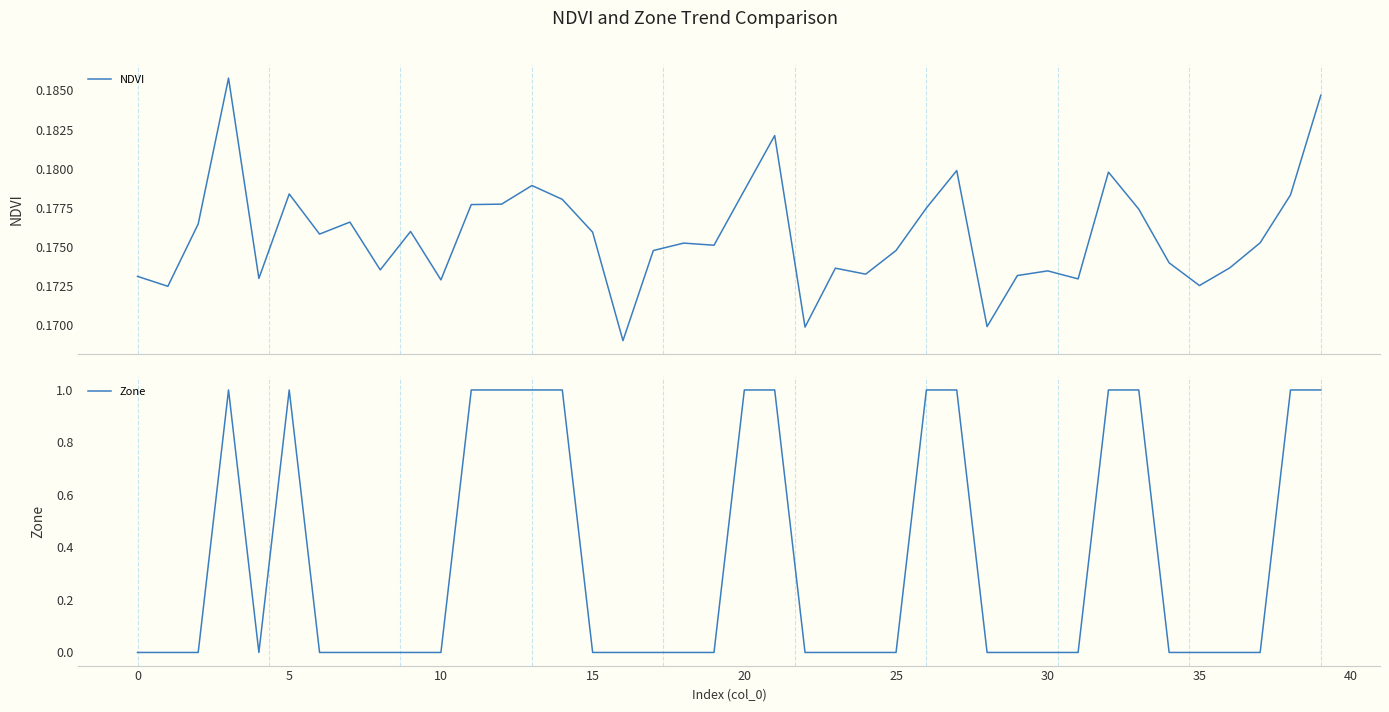

Reading right to left, transcribe all the data shown in this chart.

NDVI: 0.2	0.2	0.2	0.2	0.2	0.2	0.2	0.2	0.2	0.2	0.2	0.2	0.2	0.2	0.2	0.2	0.2	0.2	0.2	0.2	0.2	0.2	0.2	0.2	0.2	0.2	0.2	0.2	0.2	0.2	0.2	0.2	0.2	0.2	0.2	0.2	0.2	0.2	0.2	0.2
Zone: 1.0	1.0	0.0	0.0	0.0	0.0	1.0	1.0	0.0	0.0	0.0	0.0	1.0	1.0	0.0	0.0	0.0	0.0	1.0	1.0	0.0	0.0	0.0	0.0	0.0	1.0	1.0	1.0	1.0	0.0	0.0	0.0	0.0	0.0	1.0	0.0	1.0	0.0	0.0	0.0